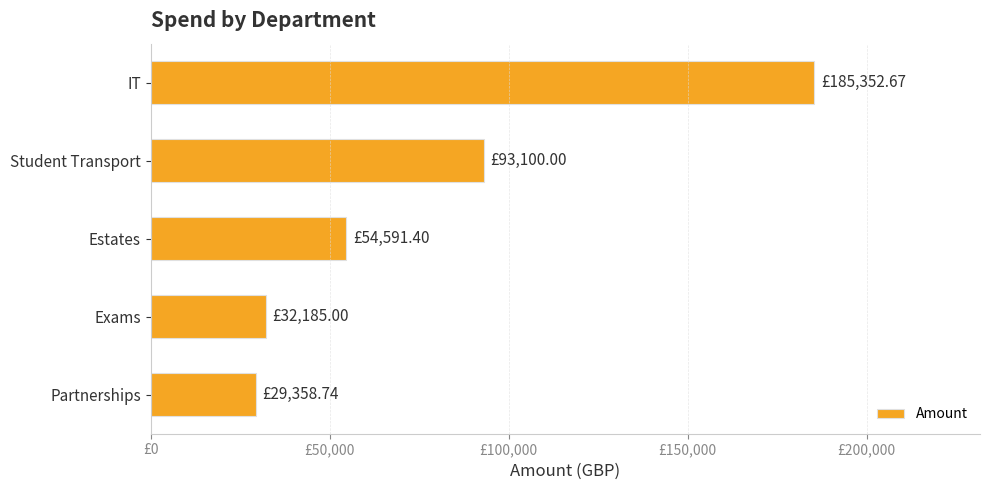

List the labels in order of value, smallest first.

Partnerships, Exams, Estates, Student Transport, IT